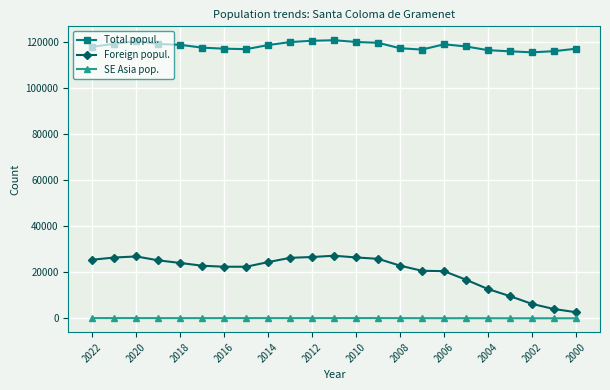

List the series in order of their overall mean, lowest first.

SE Asia pop., Foreign popul., Total popul.